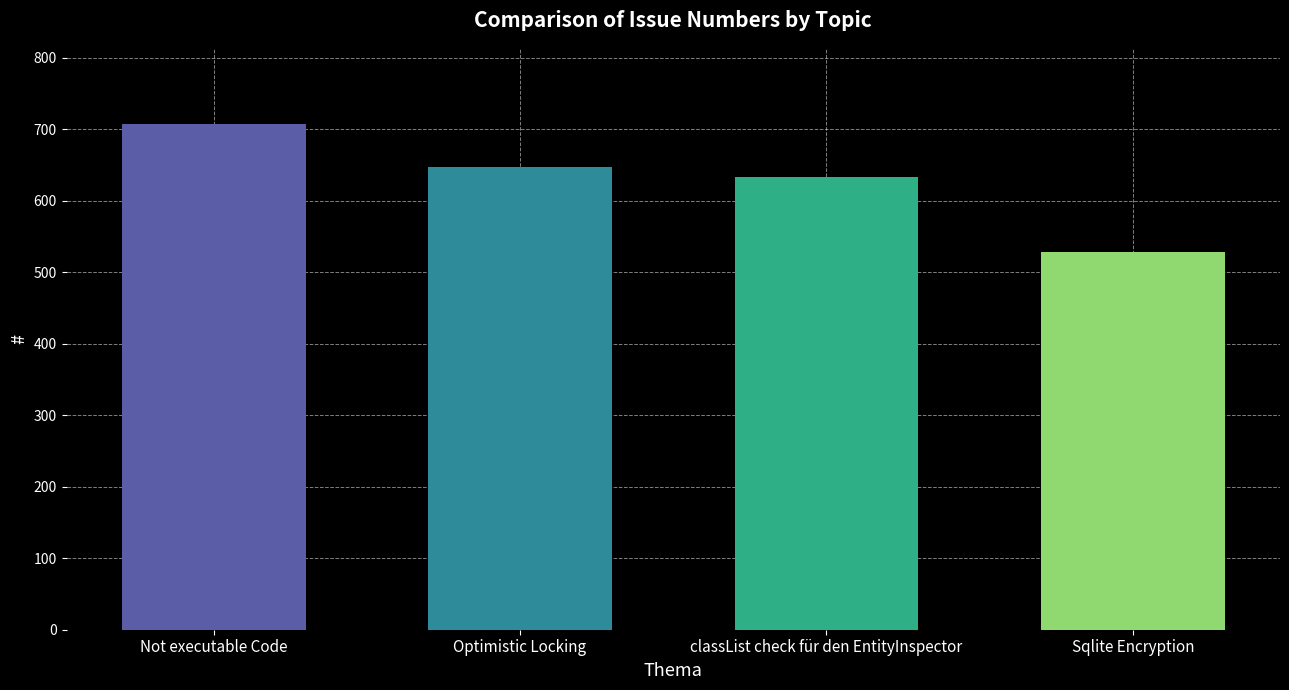

What is the average value?

629